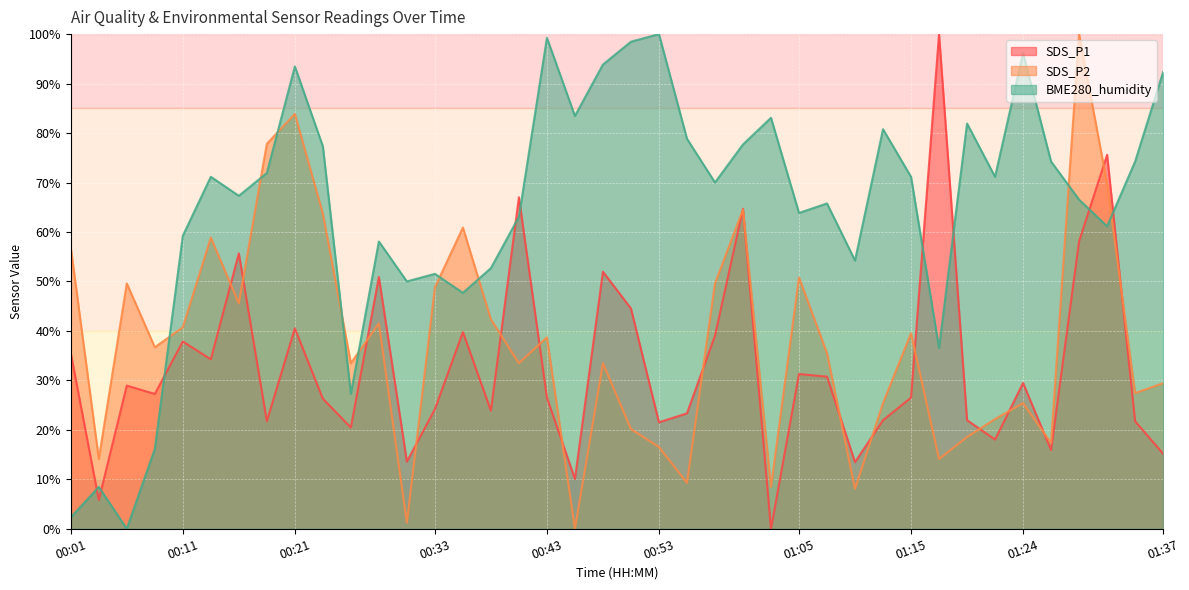

How many lines are shown in the chart?

3